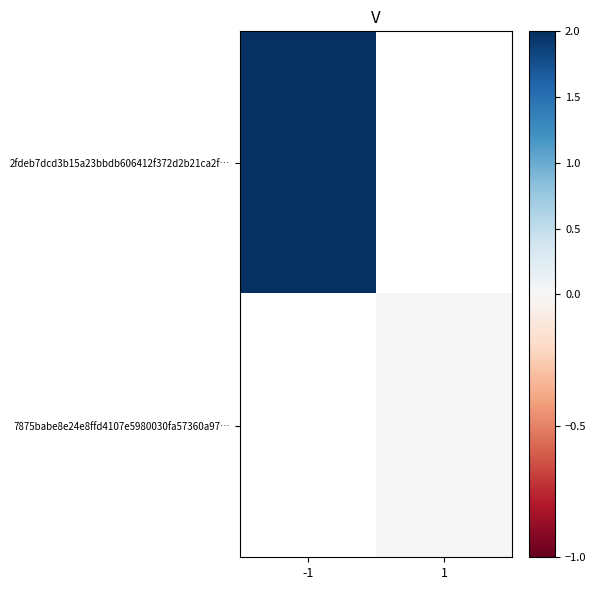

Which series has the widest spread of values?

2fdeb7dcd3b15a23bbdb606412f372d2b21ca2f…